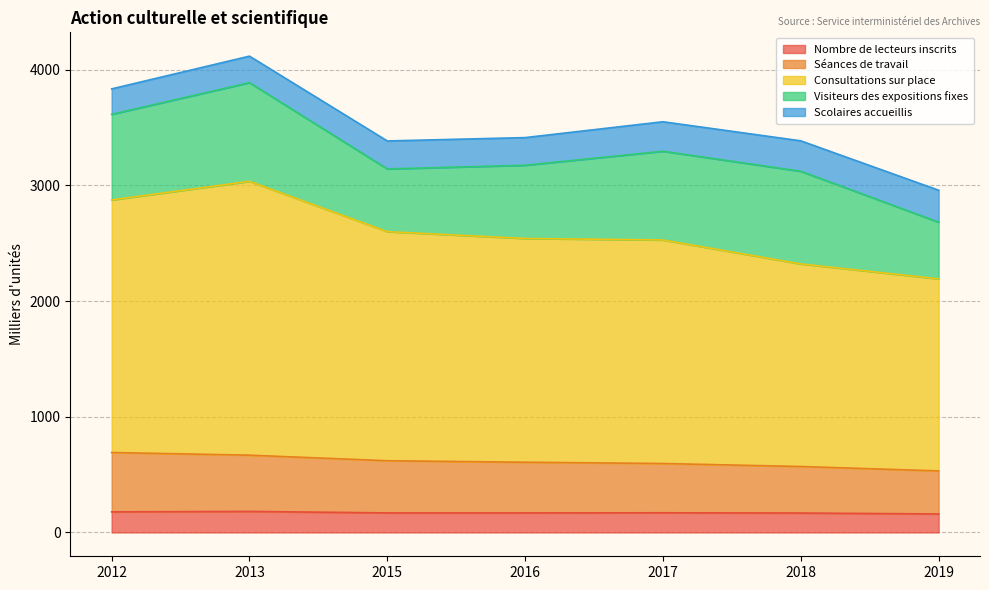

What is the highest value of the Nombre de lecteurs inscrits series?

182